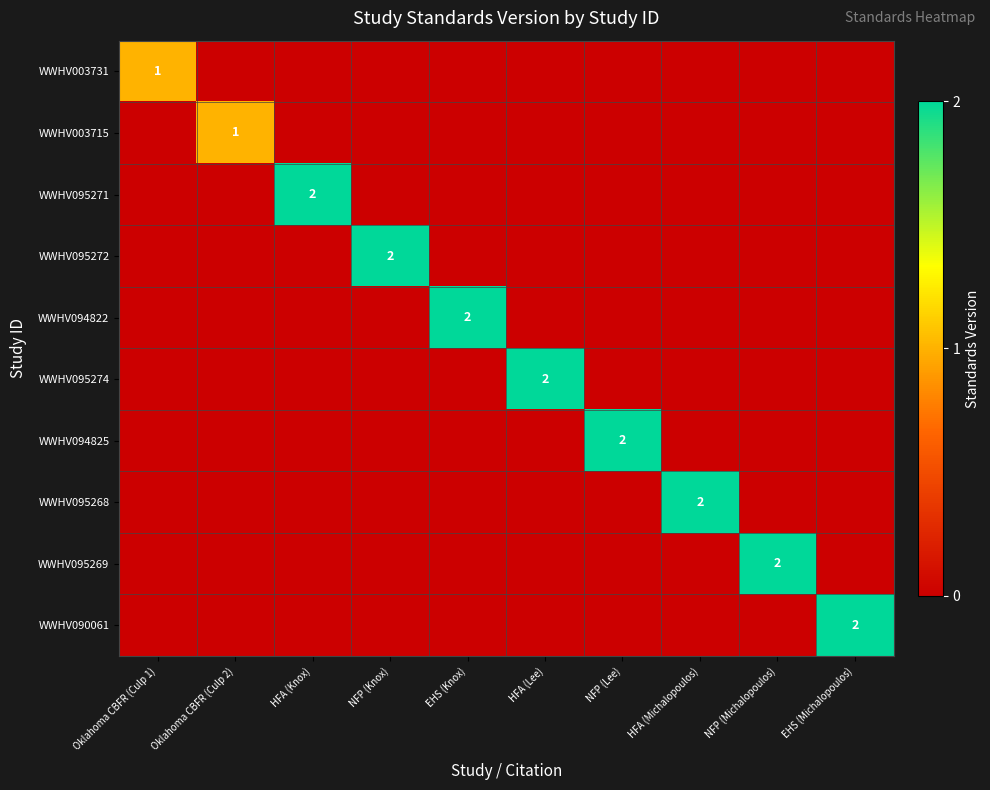

Is it true that WWHV003715 equals 1 at Oklahoma CBFR (Culp 2)?

True